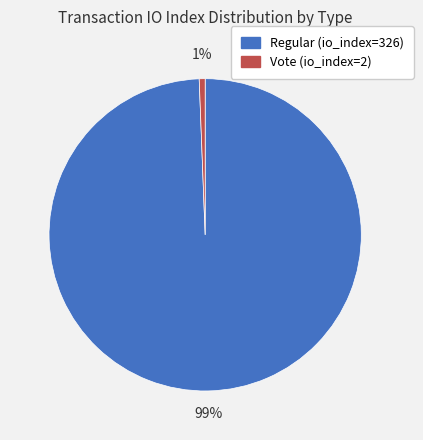

Which has a higher value, Regular (io_index=326) or Vote (io_index=2)?

Regular (io_index=326)